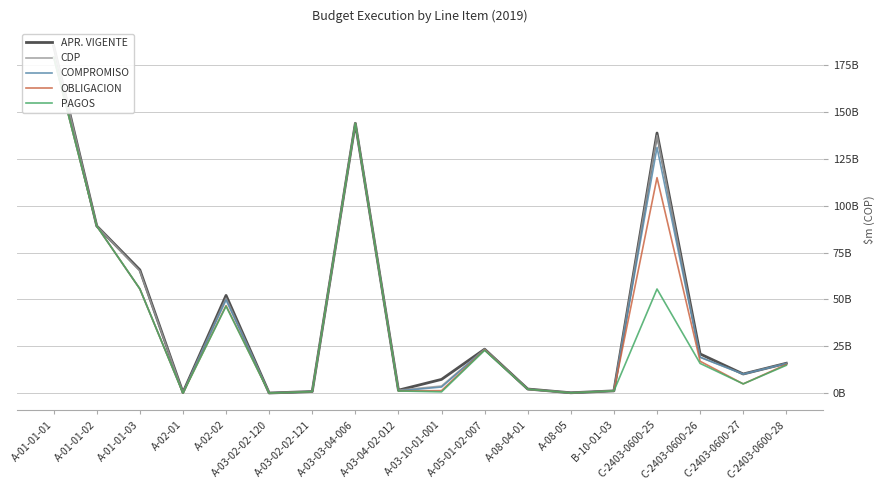

What is the sum of all PAGOS values?

634753652943